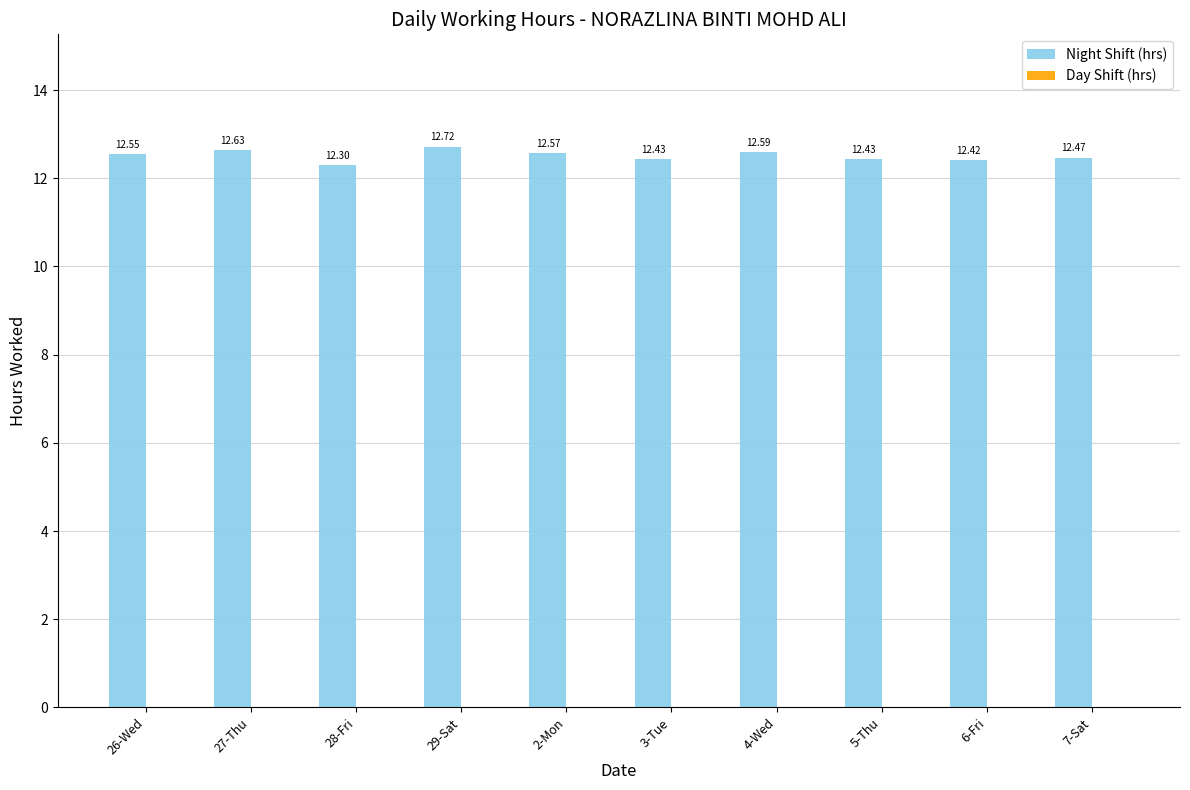

Which category has the highest value across all series?

29-Sat